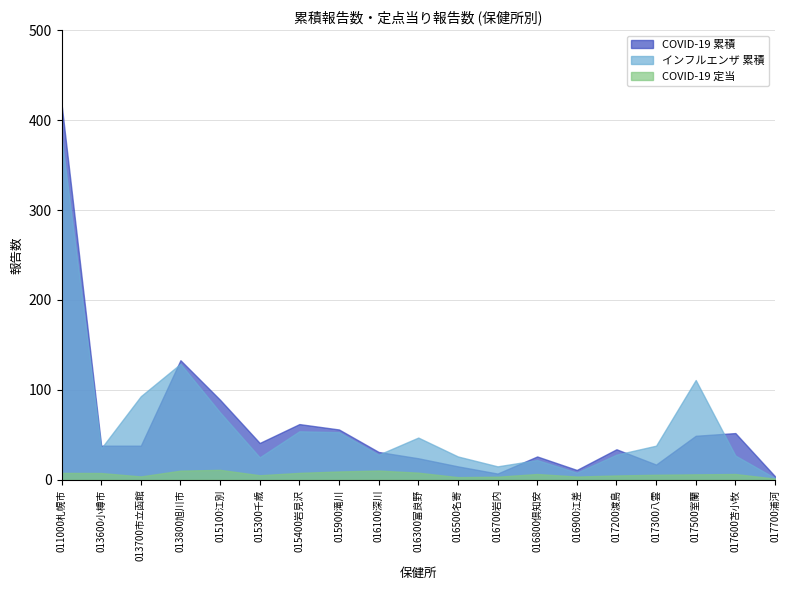

True or false: COVID-19 定当 and インフルエンザ 累積 cross at least once.

False